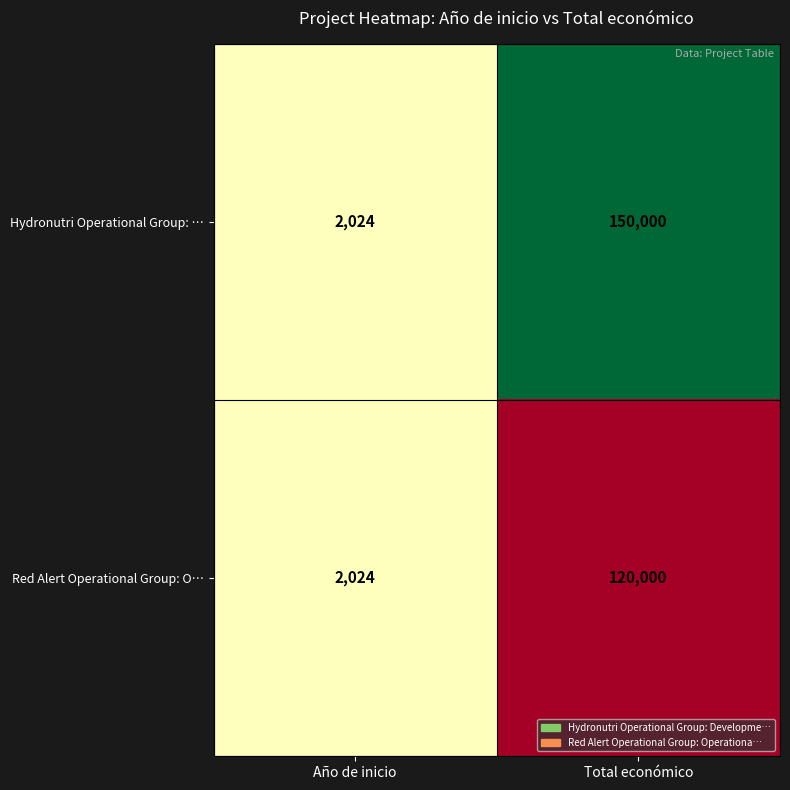

The value of Red Alert Operational Group: O… at Año de inicio is 2024. True or false?

True